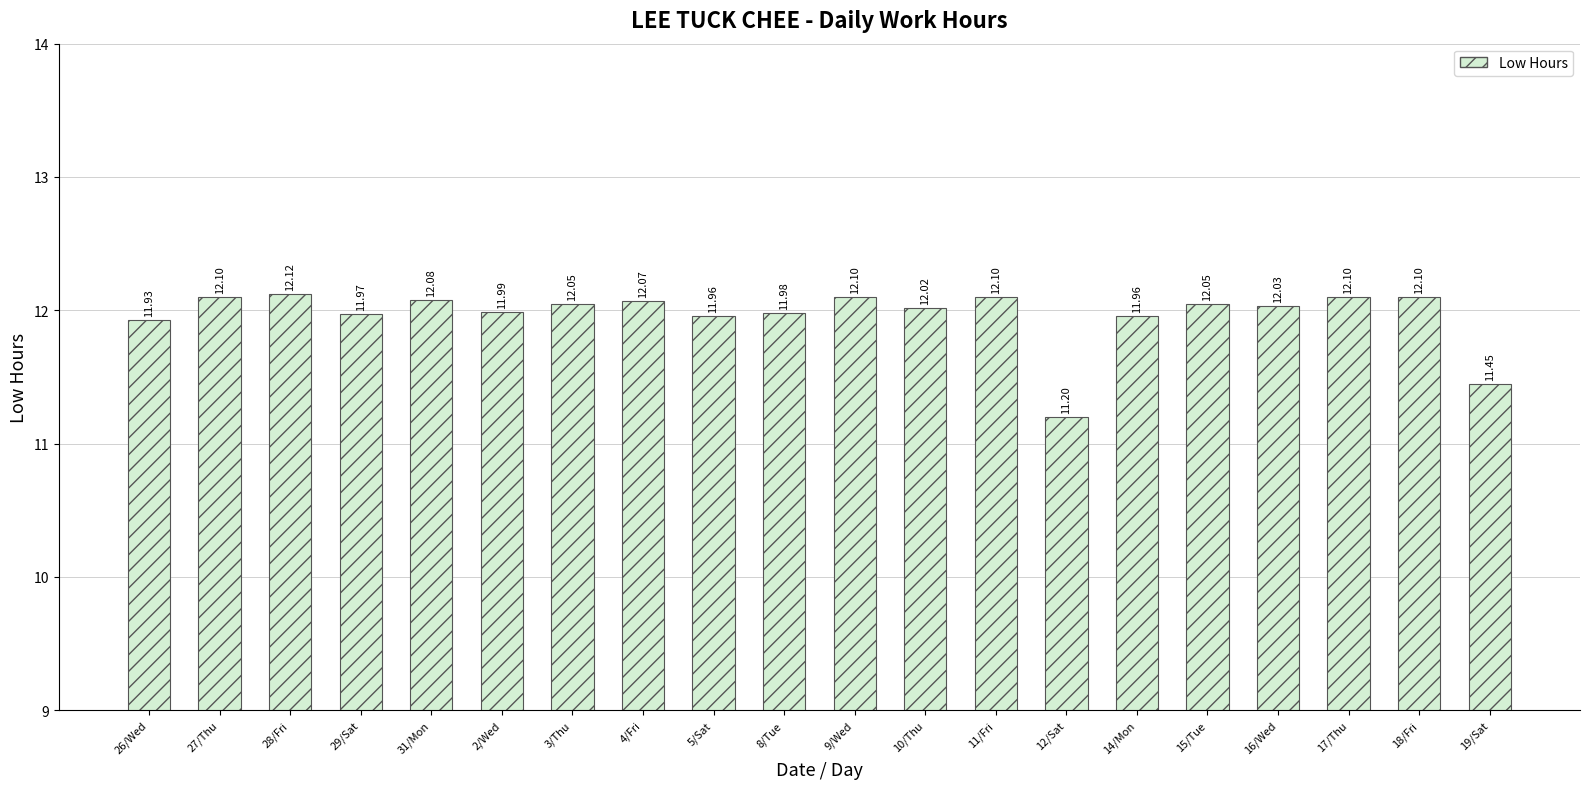

What is the ratio of the value at 17/Thu to the value at 18/Fri?

1.0